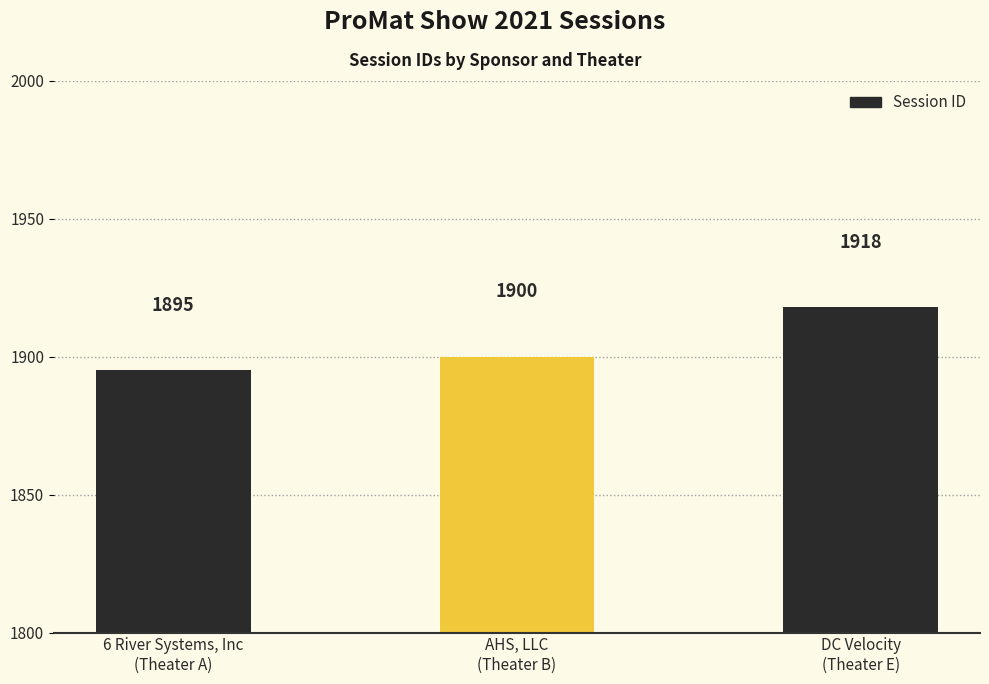

How many data points are less than 1900?

1